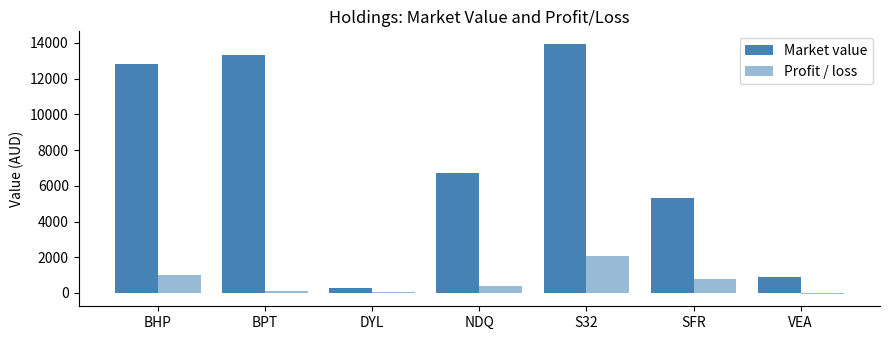

Where is Market value nearest to the value 7117?

NDQ